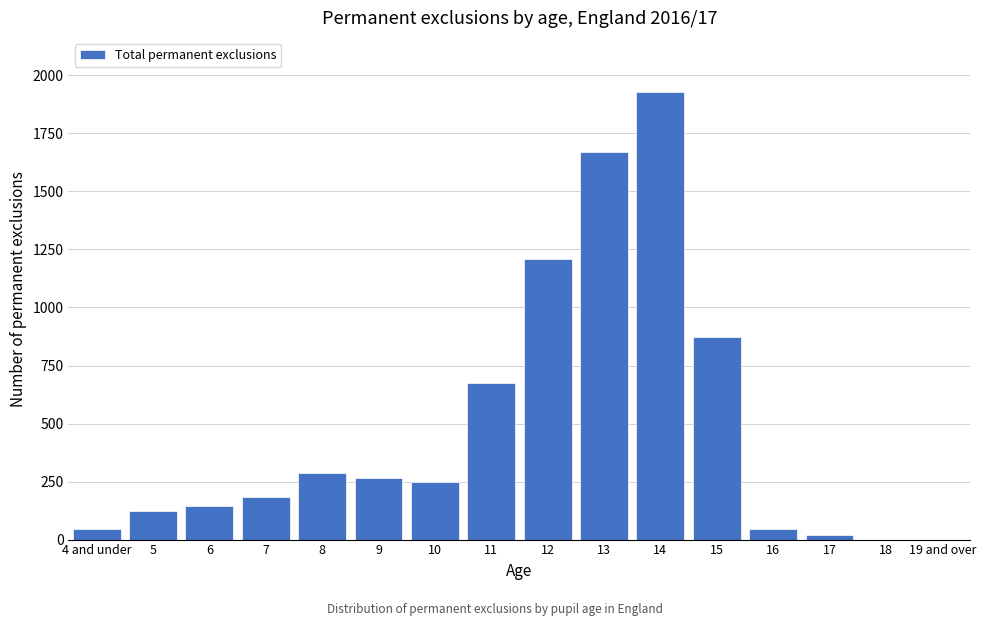

Reading left to right, list all the values displayed in this chart.

4 and under=45	5=125	6=145	7=185	8=285	9=265	10=250	11=675	12=1210	13=1670	14=1930	15=875	16=45	17=20	18=0	19 and over=0